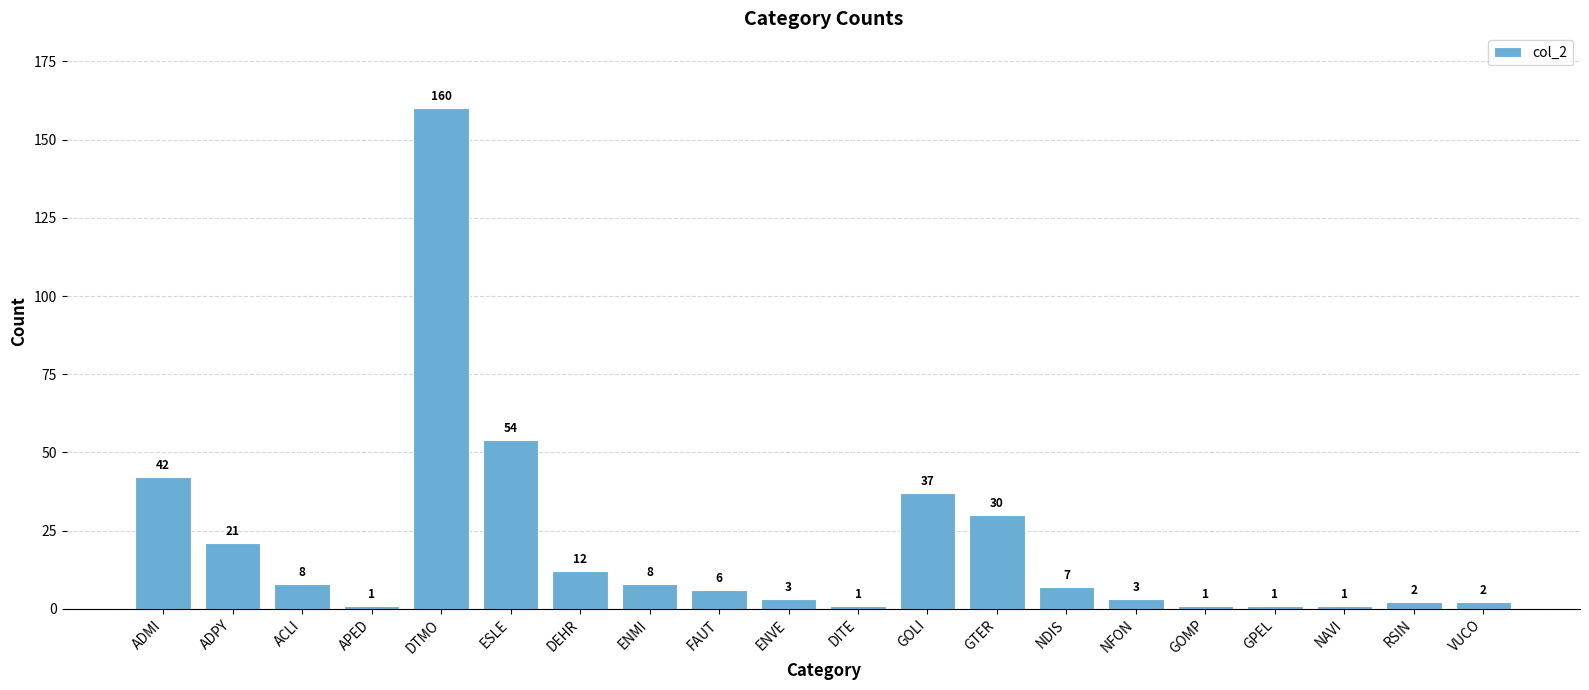

Which category has the highest value across all series?

DTMO